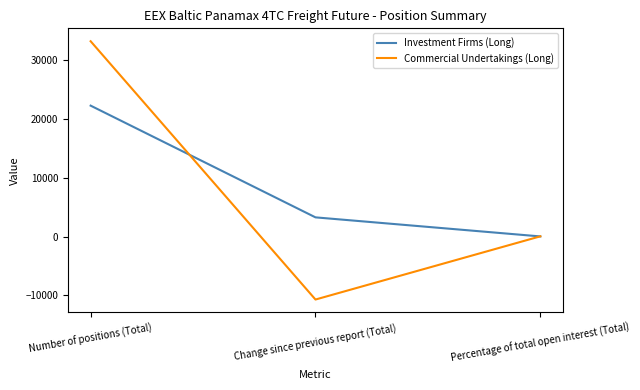

Where does the Investment Firms (Long) series first go above 3273?

Number of positions (Total)